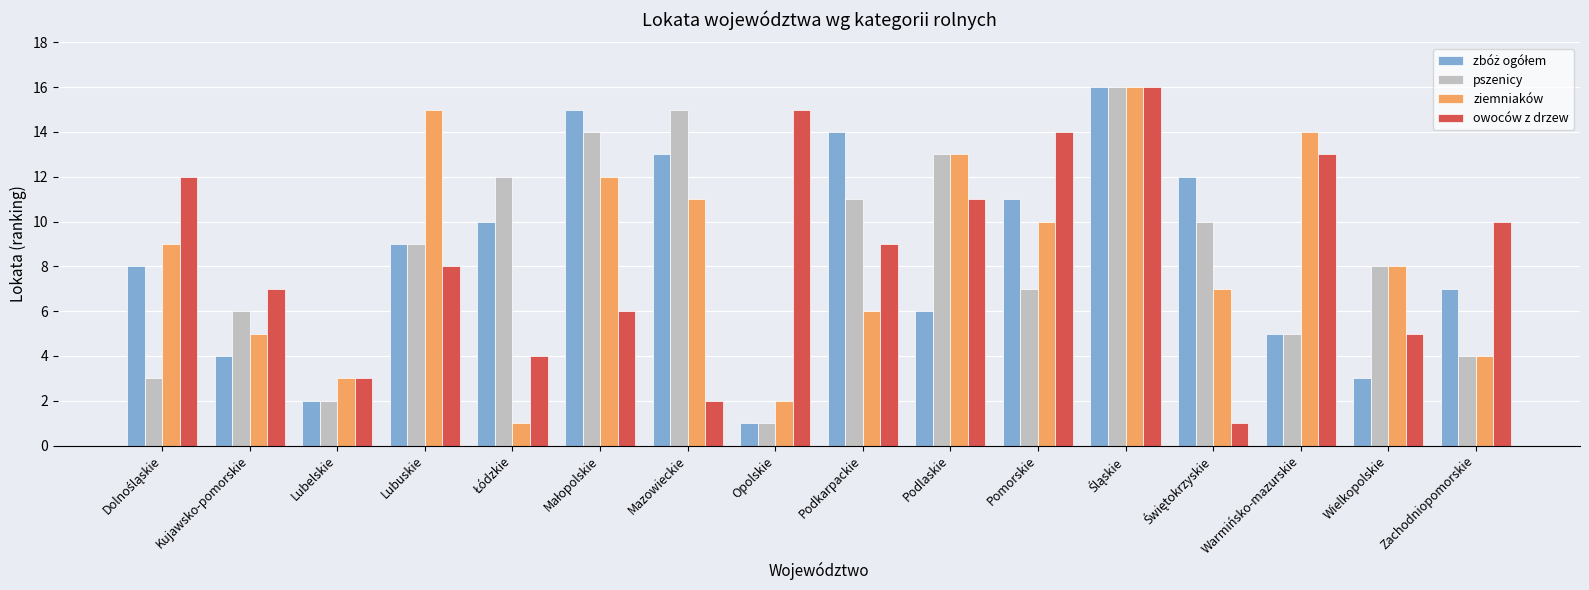

What is the total value across all series at Lubuskie?

41